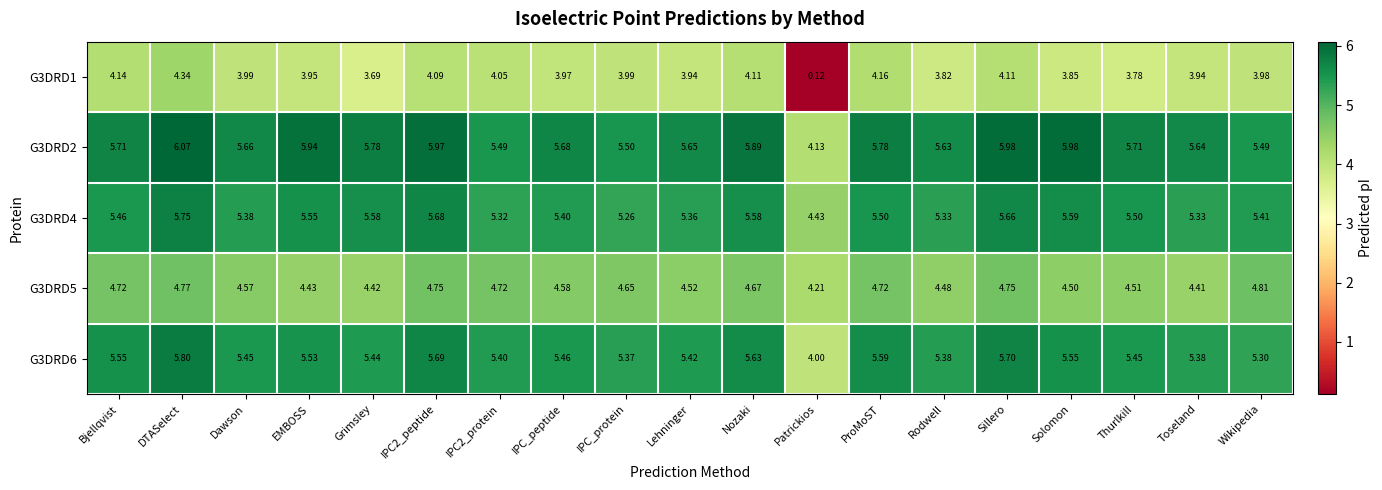

Which category has the lowest value across all series?

Patrickios